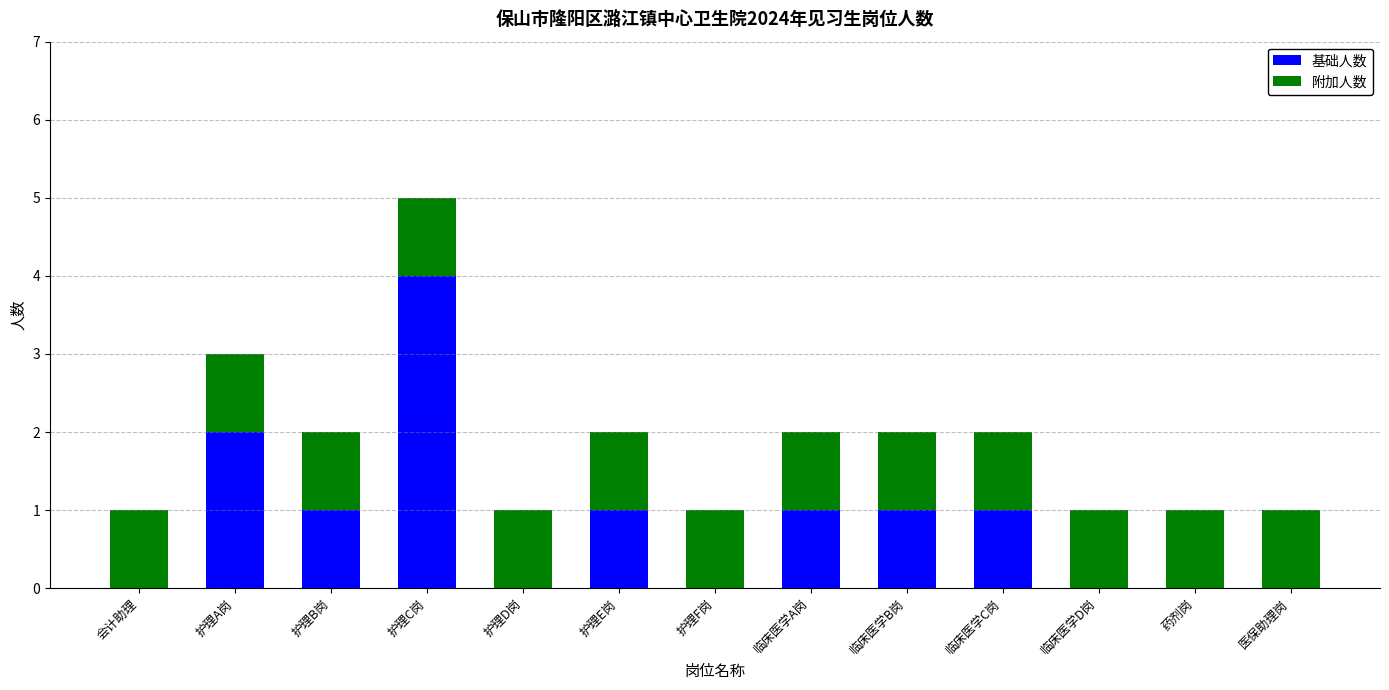

At which category is the sum across all series the highest?

护理C岗